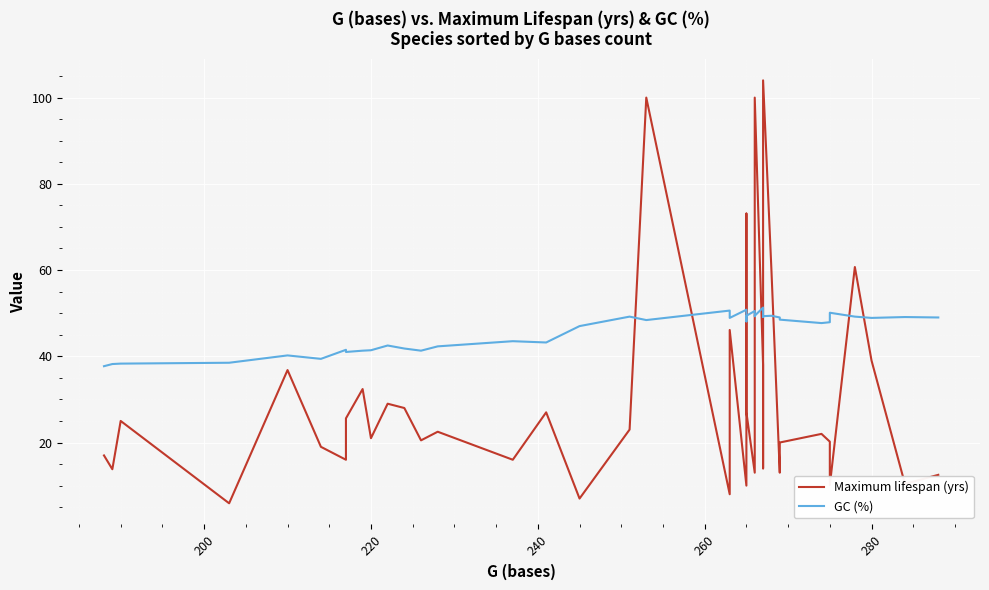

After their last crossing, which series has the higher values: Maximum lifespan (yrs) or GC (%)?

GC (%)